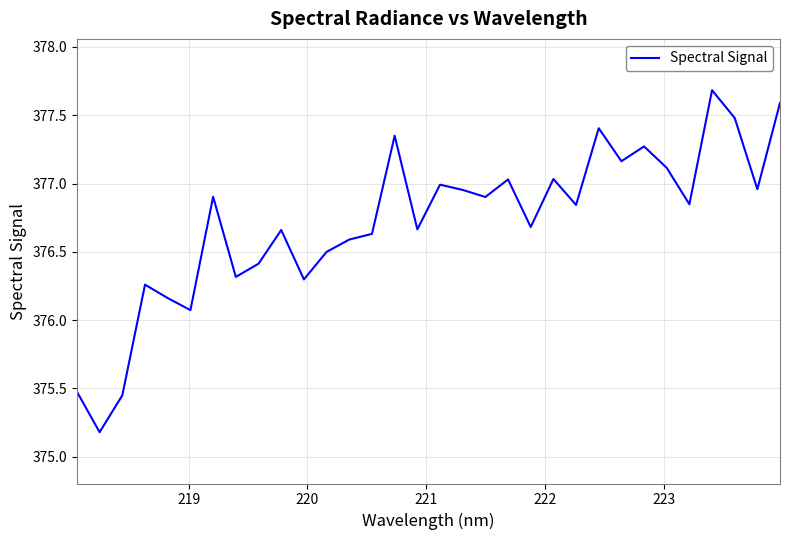

What is the minimum value shown in the chart?

375.2